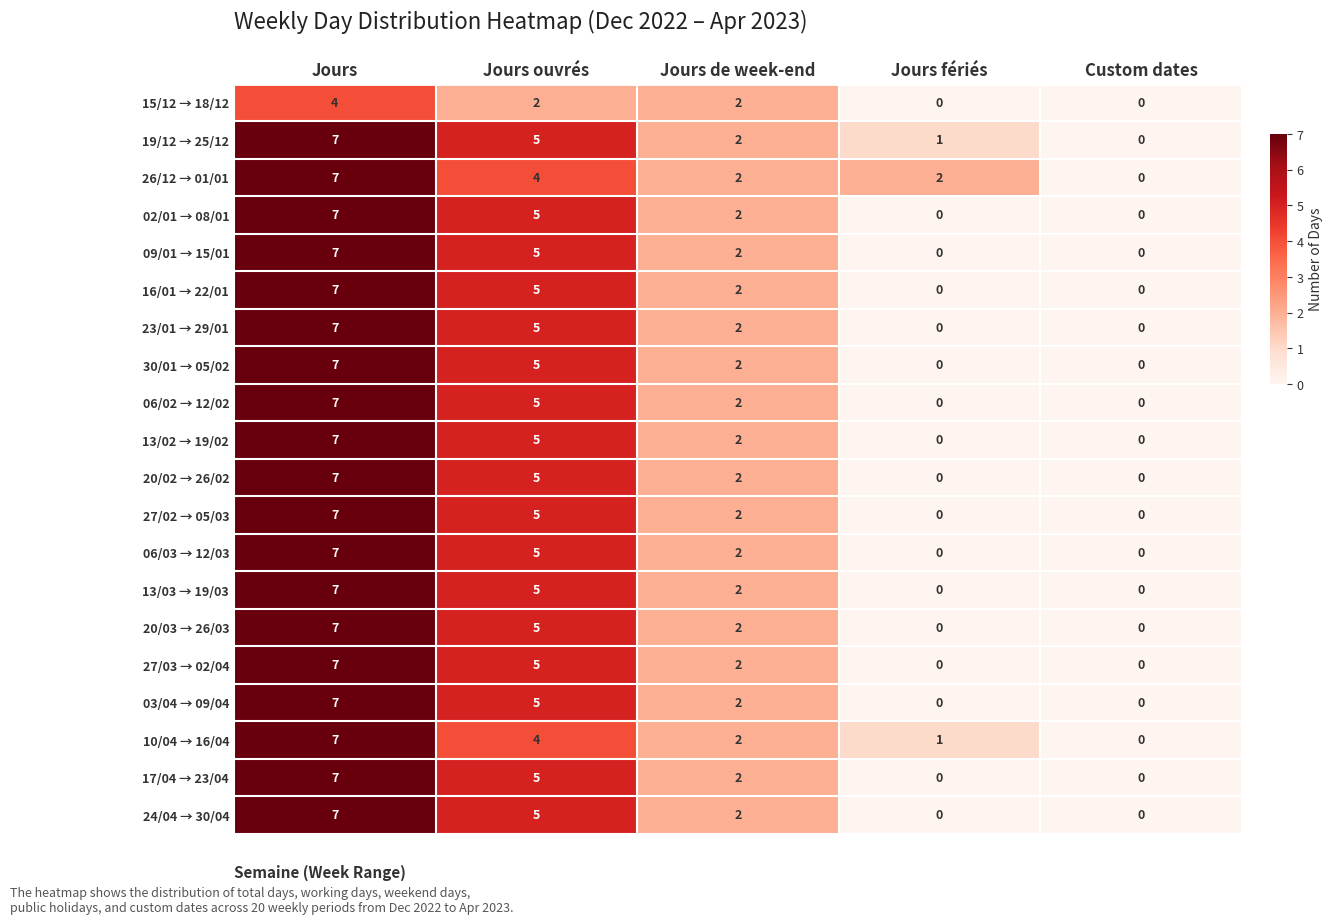

What is the sum of all 30/01 → 05/02 values?

14